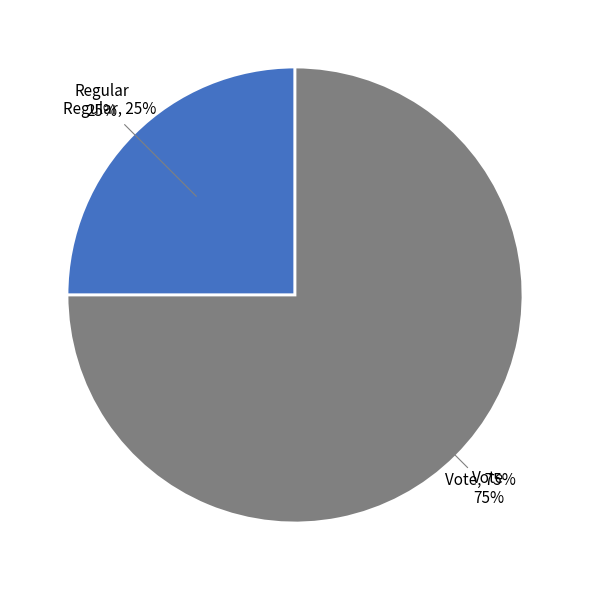

Which category has the smallest portion of the pie?

Regular